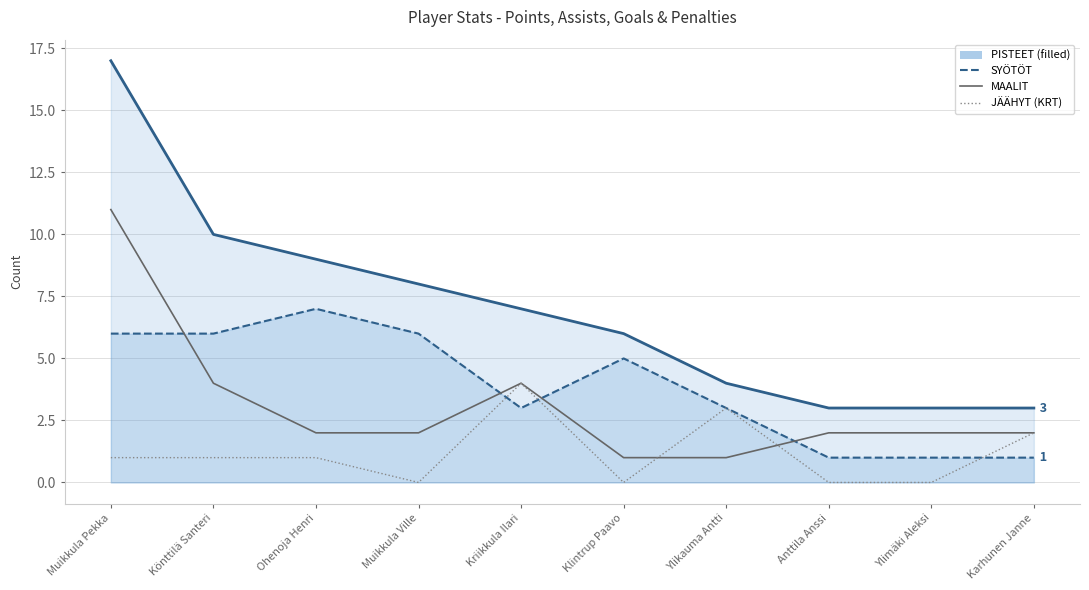

Rank the series at Kriikkula Ilari from highest to lowest value.

PISTEET, MAALIT, JÄÄHYT (KRT), SYÖTÖT